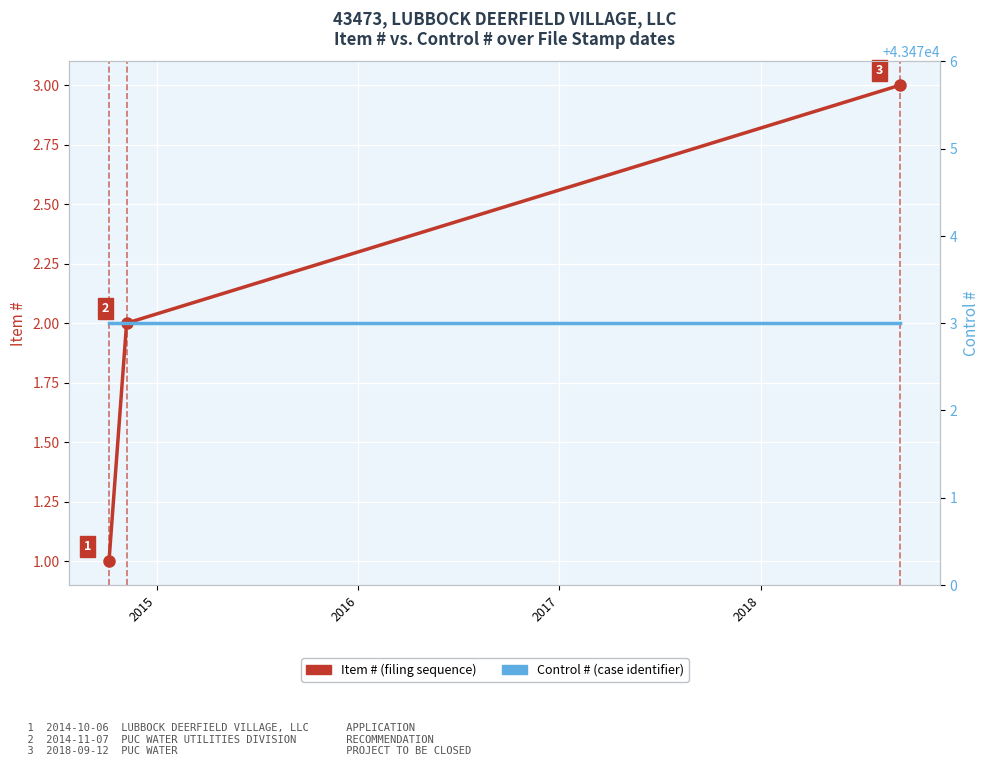

Rank the series by their average value, from lowest to highest.

Item #, Control #